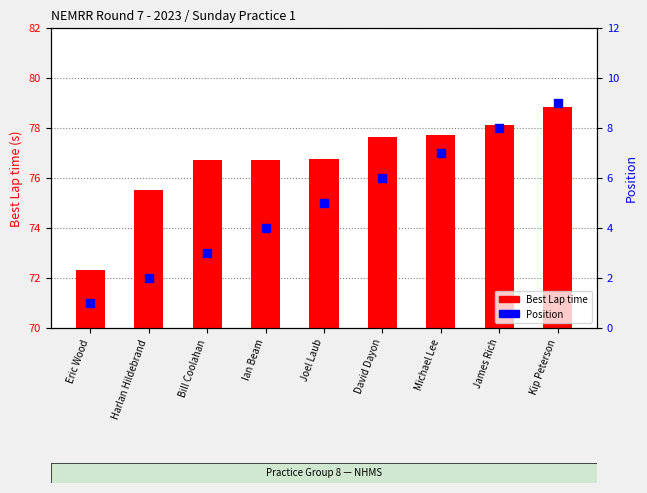

At which category is the sum across all series the highest?

Kip Peterson